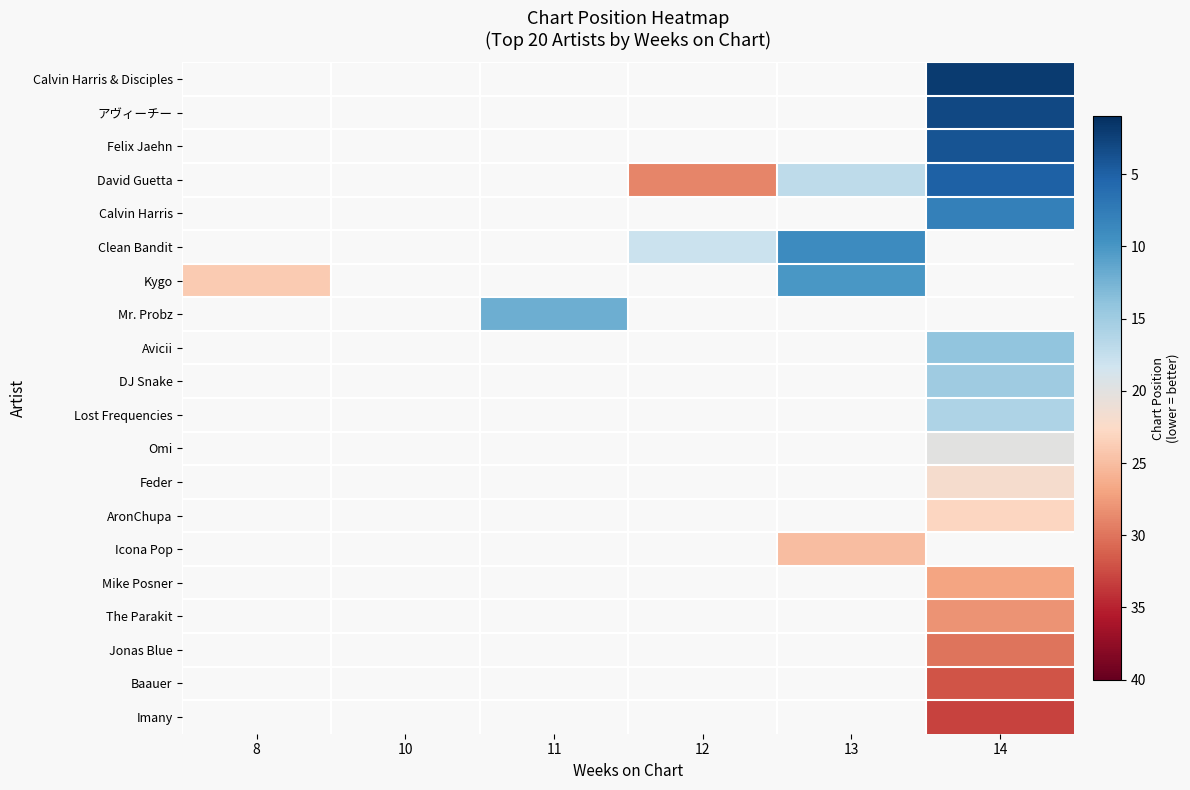

The value of Jonas Blue at 14 is 30.0. True or false?

True